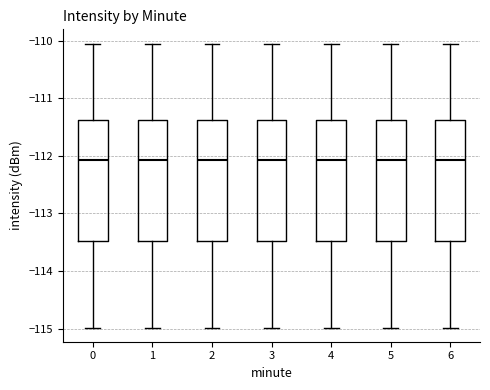

Reading left to right, read every box against the y-axis: the position of its median line, the range the box covers, and the ends of its whiskers. The values are not printed on the chart, so give them approximately, as read against the axis.

0: median -112.1, box -113.5 to -111.4, whiskers -115.0 to -110.0
1: median -112.1, box -113.5 to -111.4, whiskers -115.0 to -110.0
2: median -112.1, box -113.5 to -111.4, whiskers -115.0 to -110.0
3: median -112.1, box -113.5 to -111.4, whiskers -115.0 to -110.0
4: median -112.1, box -113.5 to -111.4, whiskers -115.0 to -110.0
5: median -112.1, box -113.5 to -111.4, whiskers -115.0 to -110.0
6: median -112.1, box -113.5 to -111.4, whiskers -115.0 to -110.0